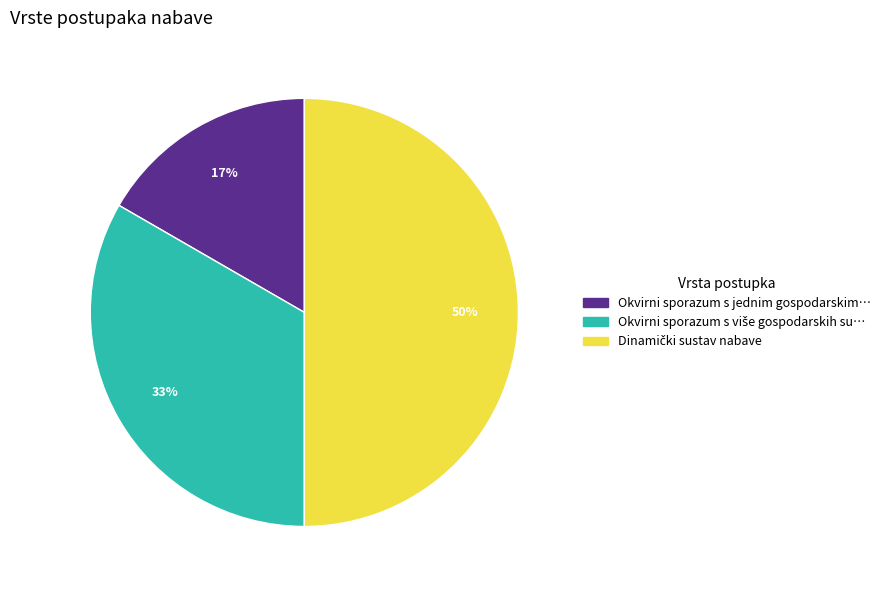

To the nearest percent, what is the difference between the largest and smallest slice percentages?

33%